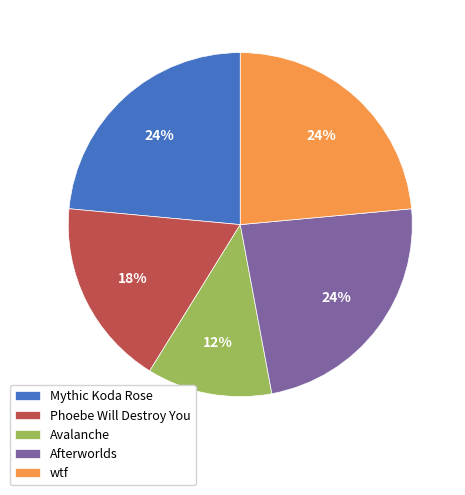

The Afterworlds slice represents 33% of the pie. True or false?

False